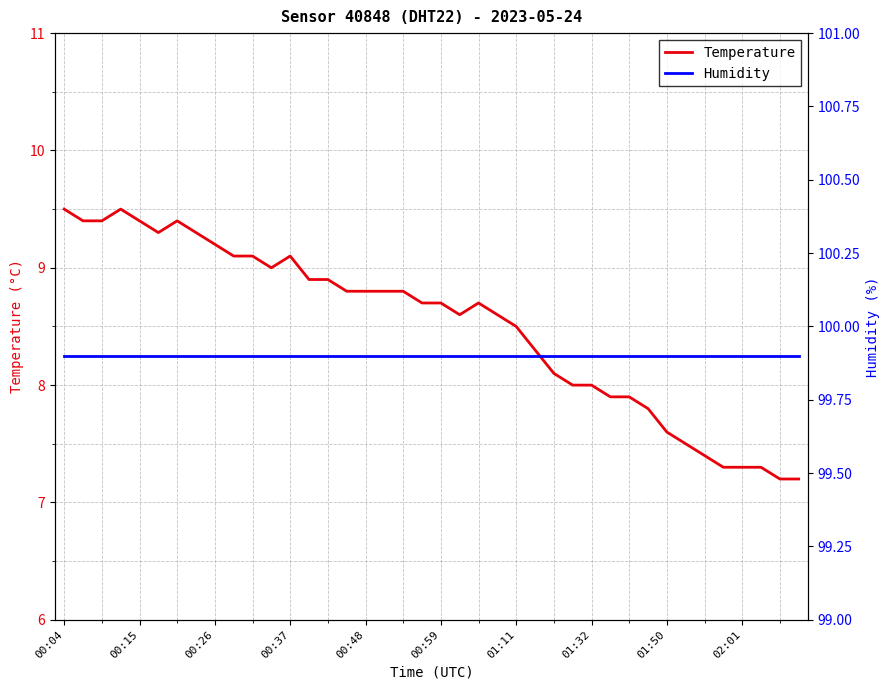

True or false: Humidity and Temperature cross at least once.

False